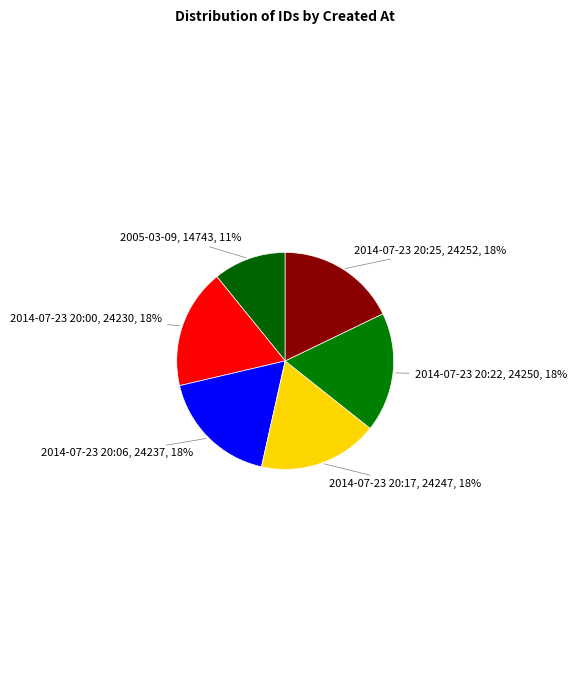

Does 2014-07-23 20:06 represent more than half of the total?

No